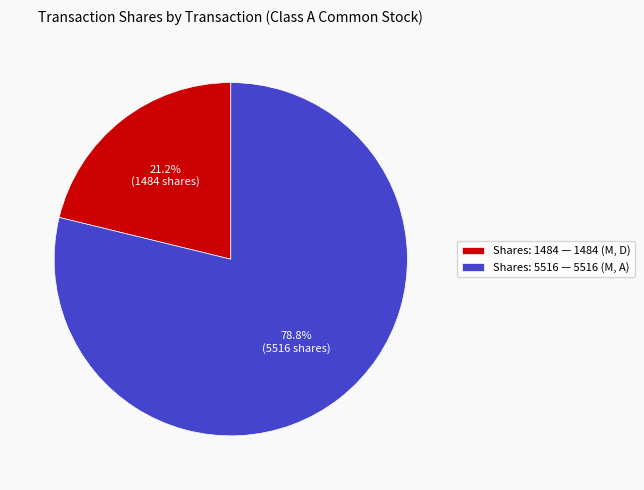

Do Shares: 5516 — 5516 (M, A) and Shares: 1484 — 1484 (M, D) together represent more than half of the pie?

Yes